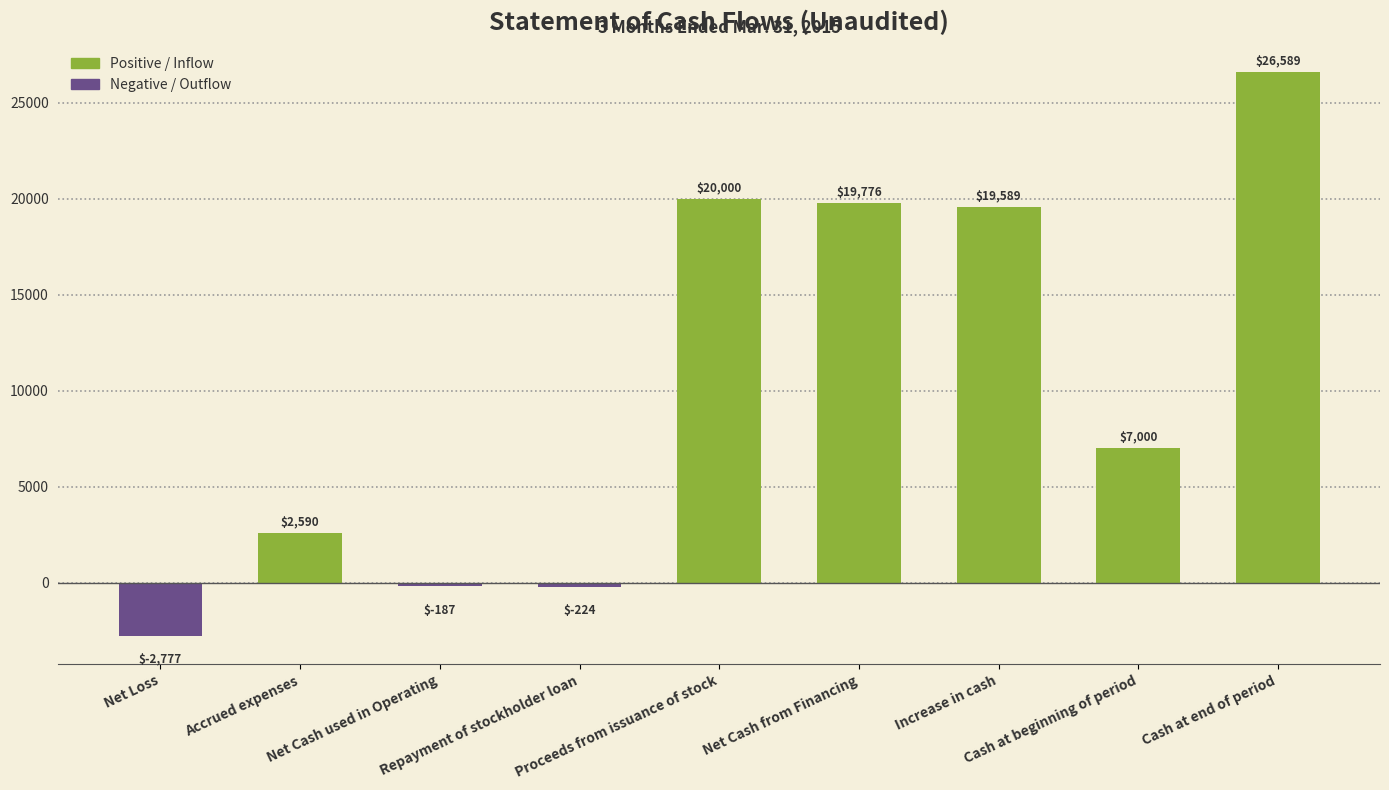

True or false: Negative / Outflow has a value of -126 at Net Cash used in Operating.

False